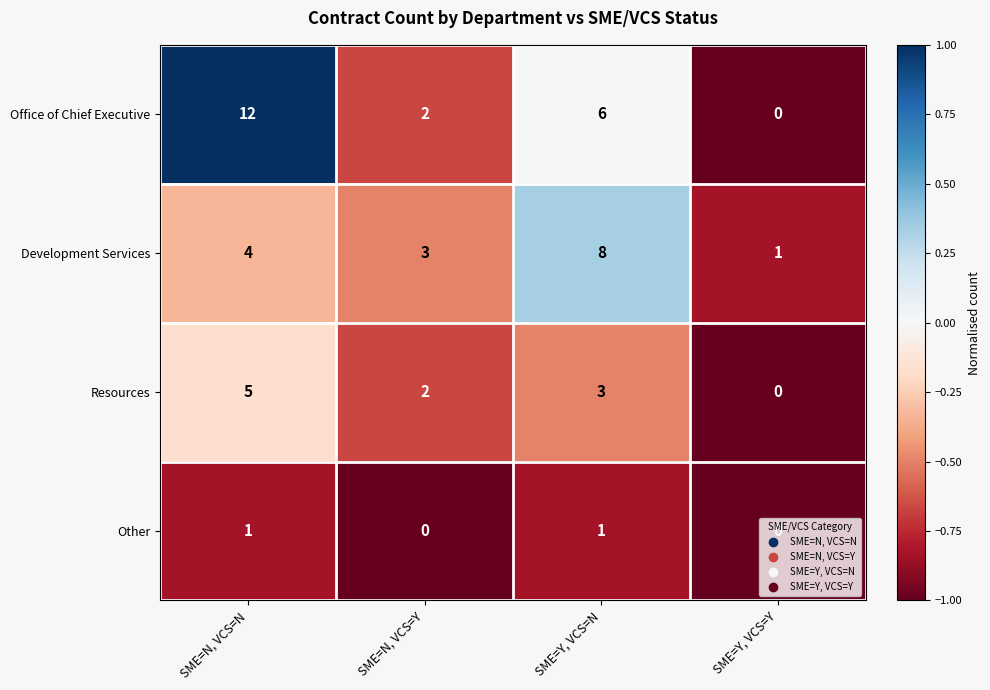

How many Resources values are between 2 and 5?

3